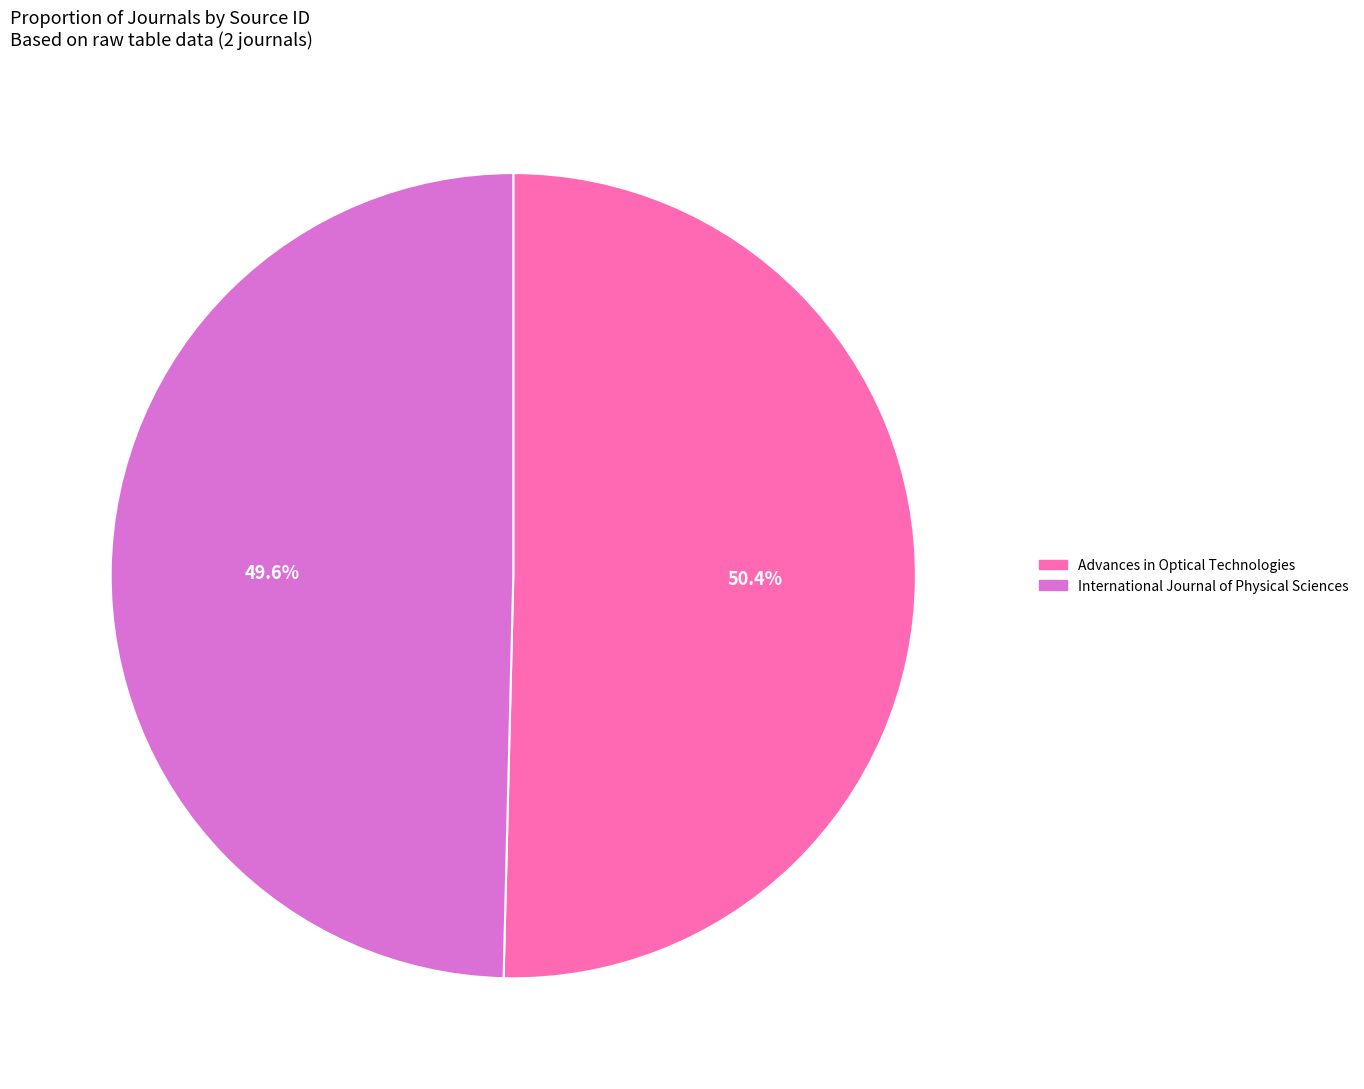

Rank the categories by value from lowest to highest.

International Journal of Physical Sciences, Advances in Optical Technologies